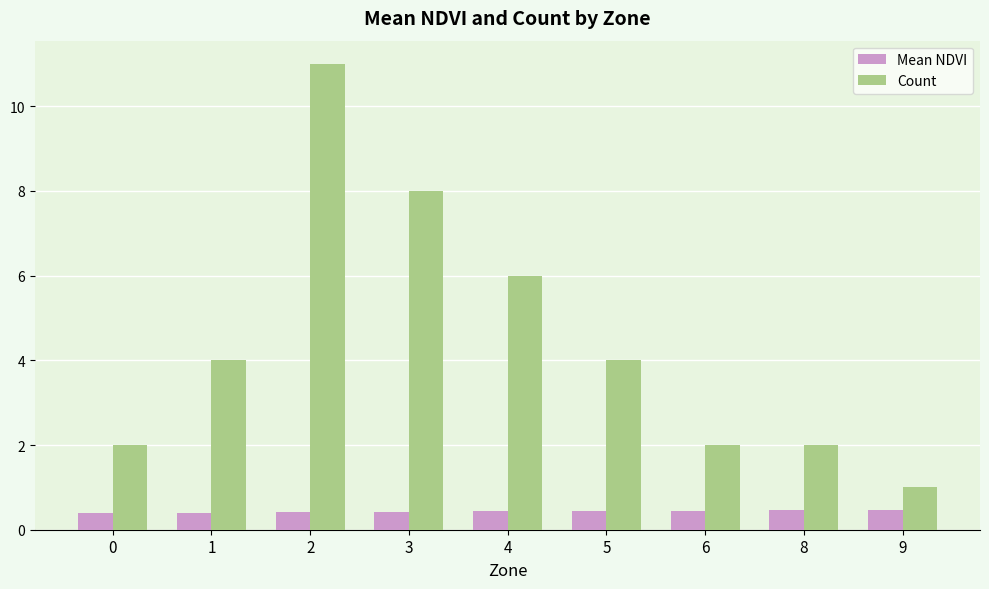

What is the difference between the maximum and minimum values in the Count series?

10.0